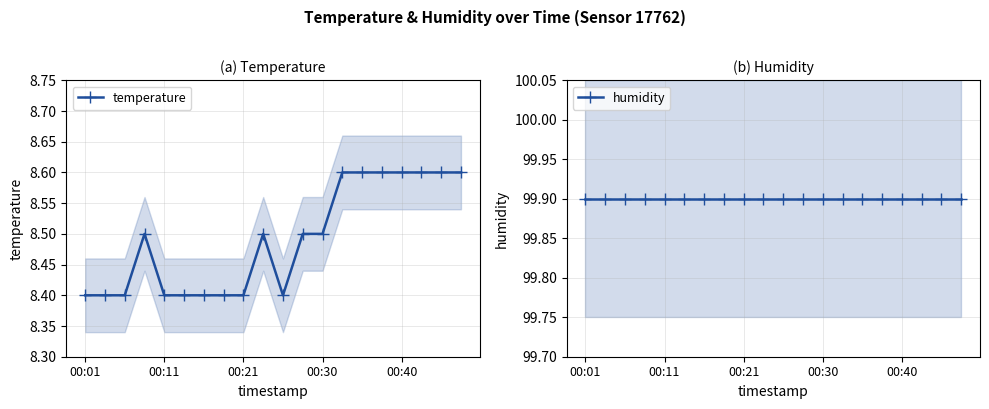

At which category is the sum across all series the highest?

13